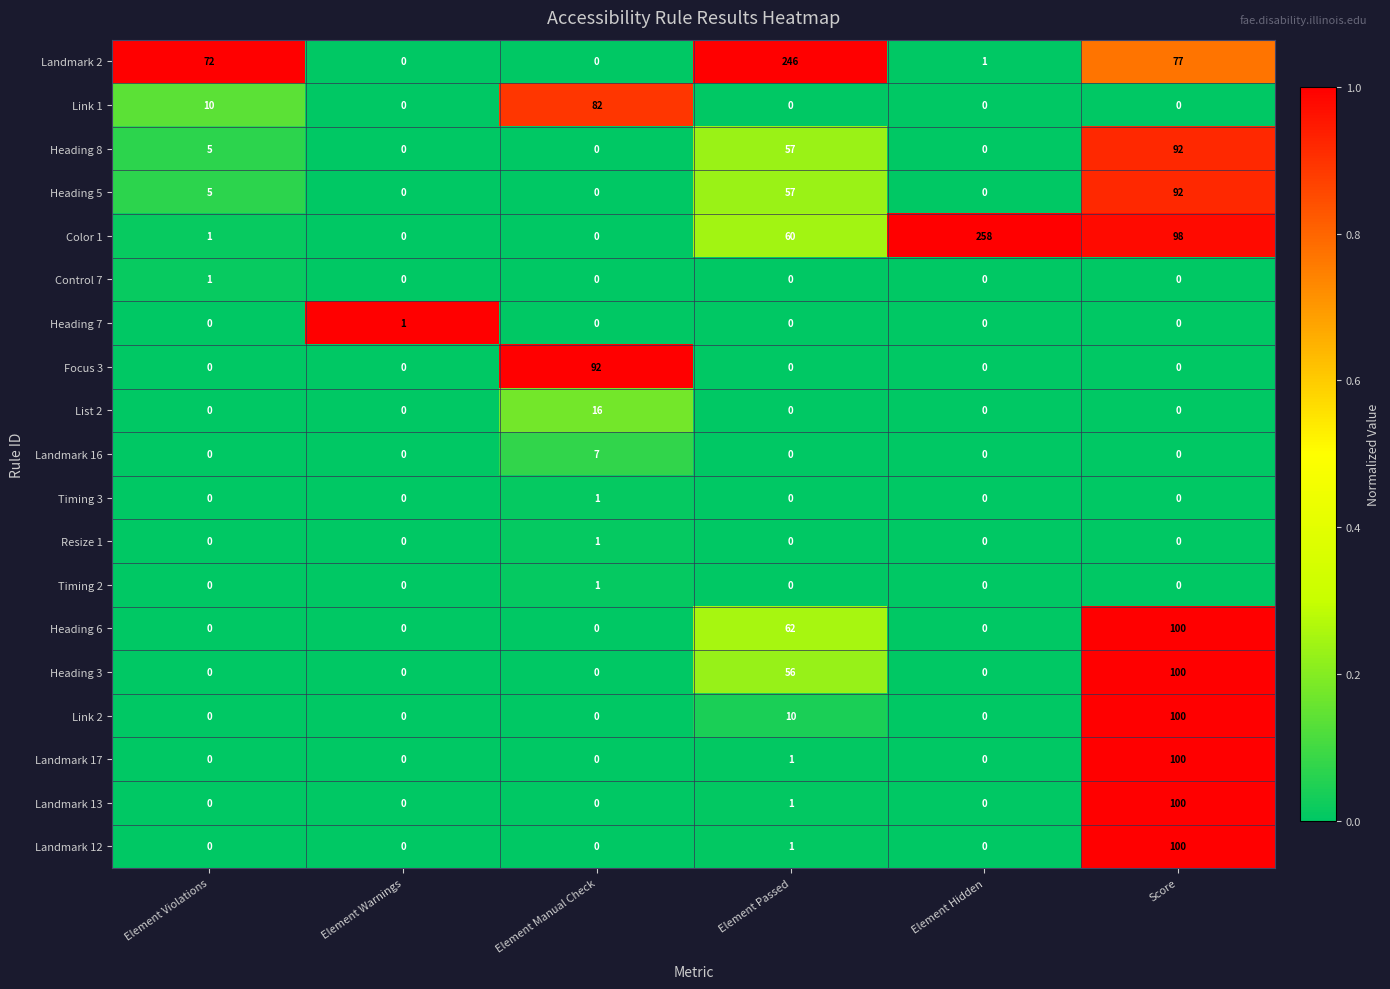

Which series has the largest total across all categories?

Color 1